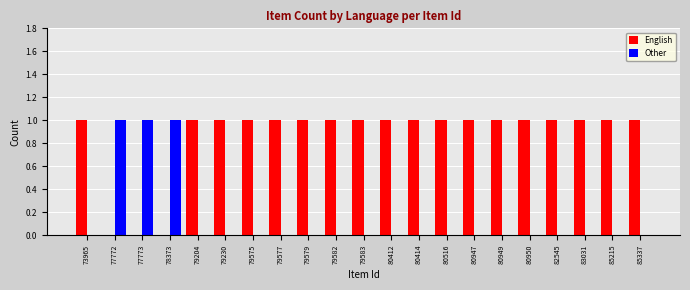

The value of Other at 79230 is 0. True or false?

True